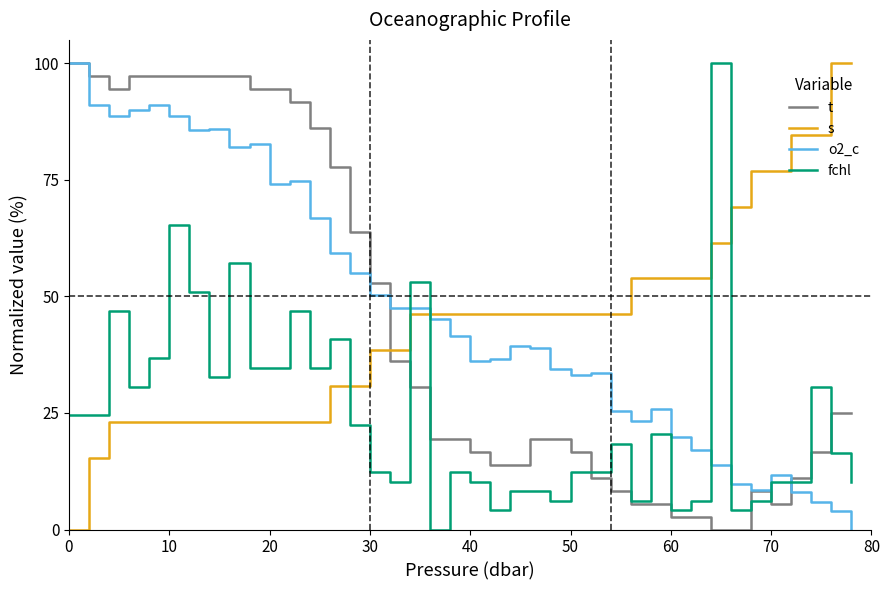

True or false: o2_c and fchl cross at least once.

True